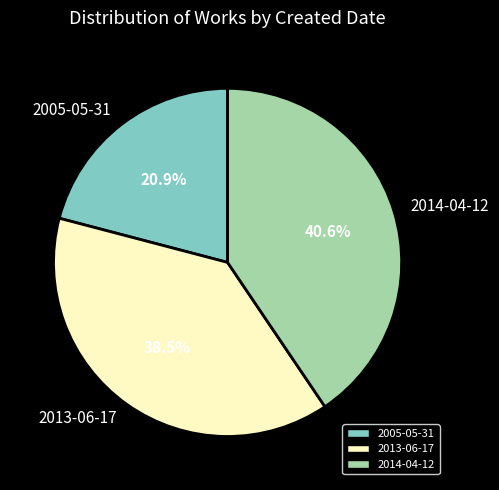

Is the sum of 2014-04-12 and 2005-05-31 greater than half?

Yes